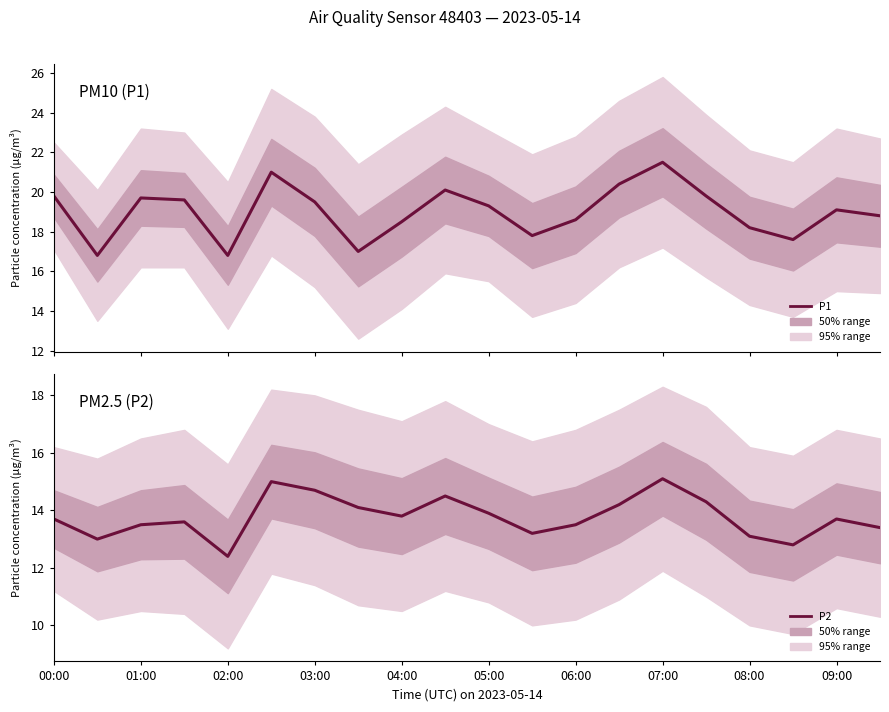

At 00:00, list the series in order from smallest to largest.

P2, P1